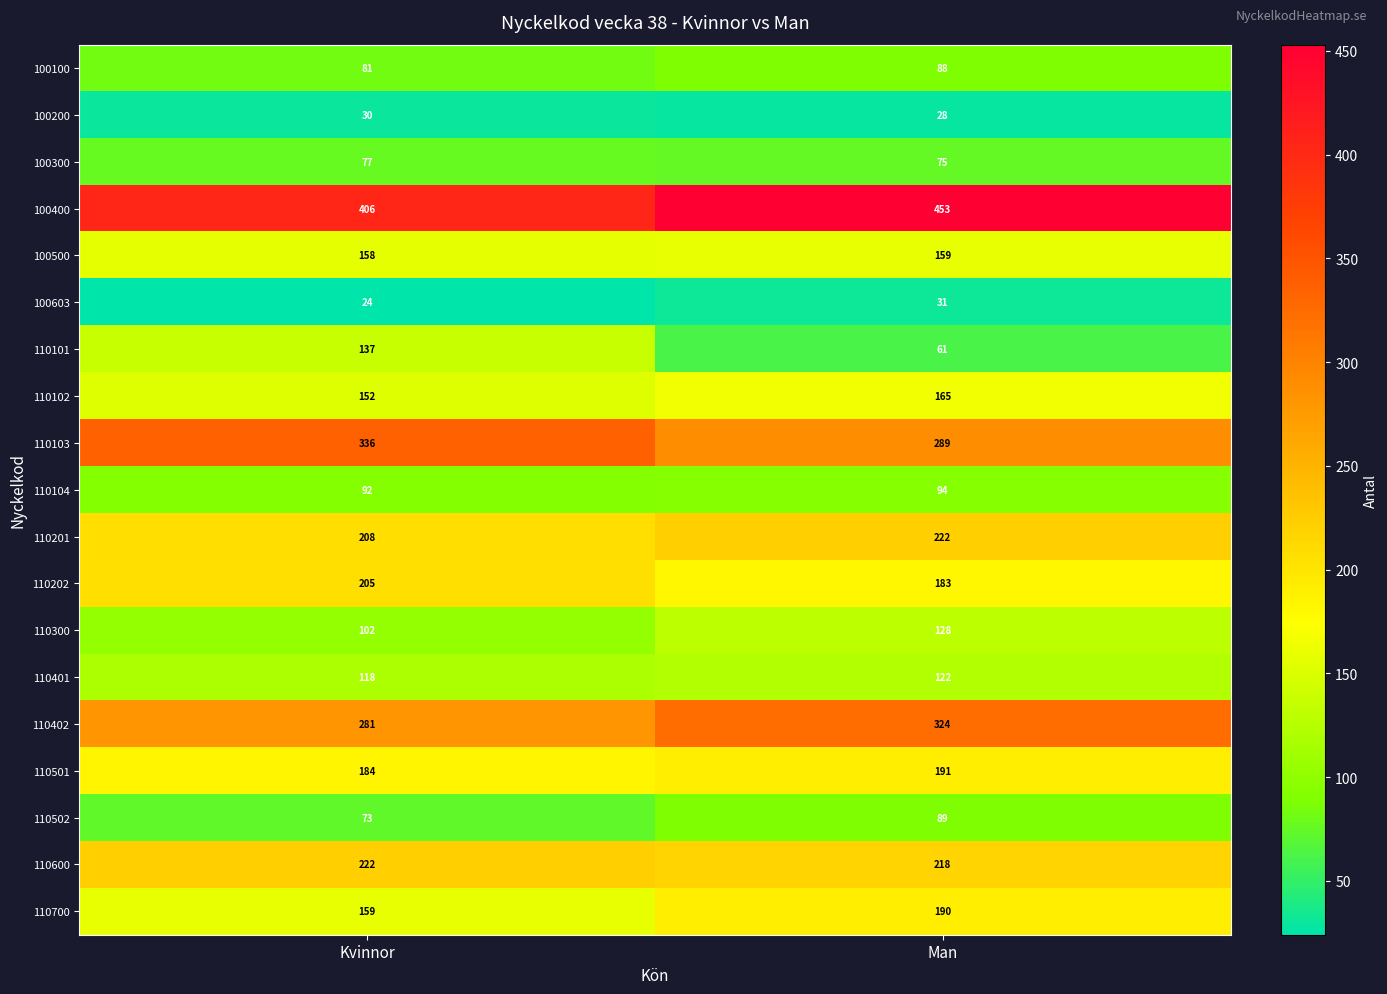

Which category has the lowest value across all series?

Kvinnor